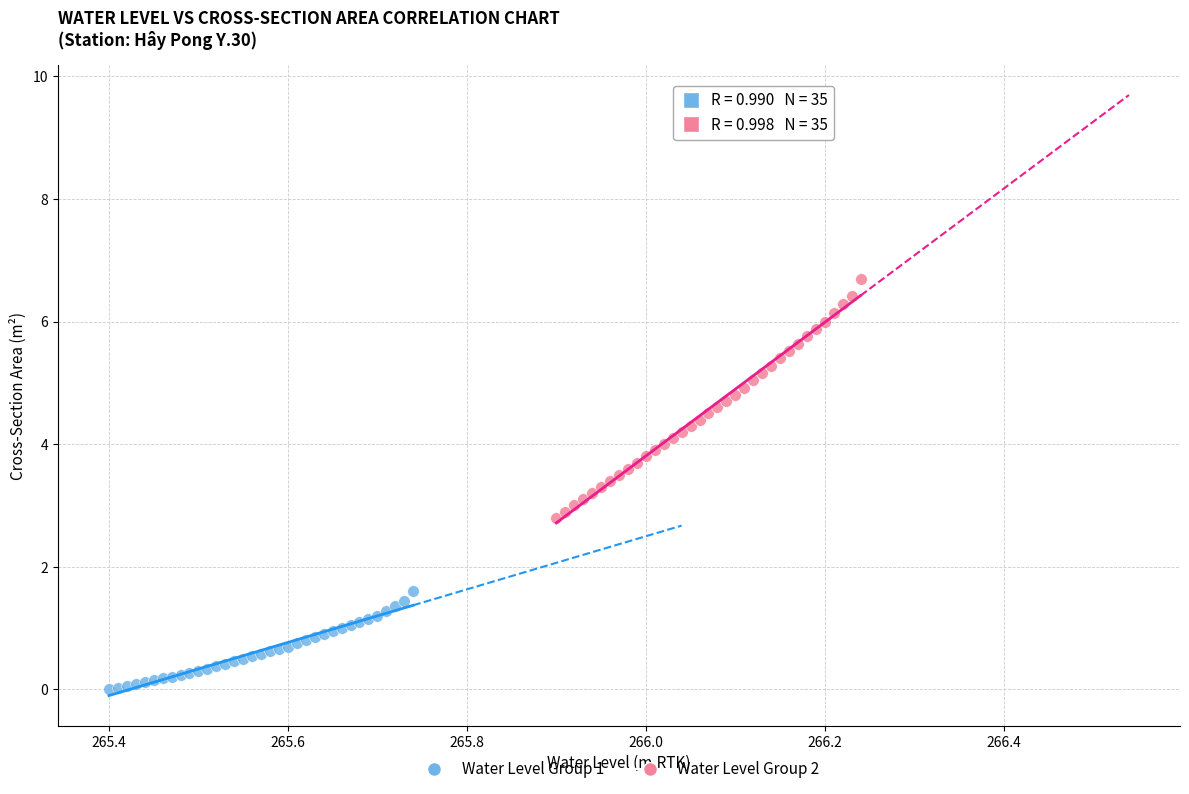

Which series has the largest Y range (max minus min)?

Water Level Group 2